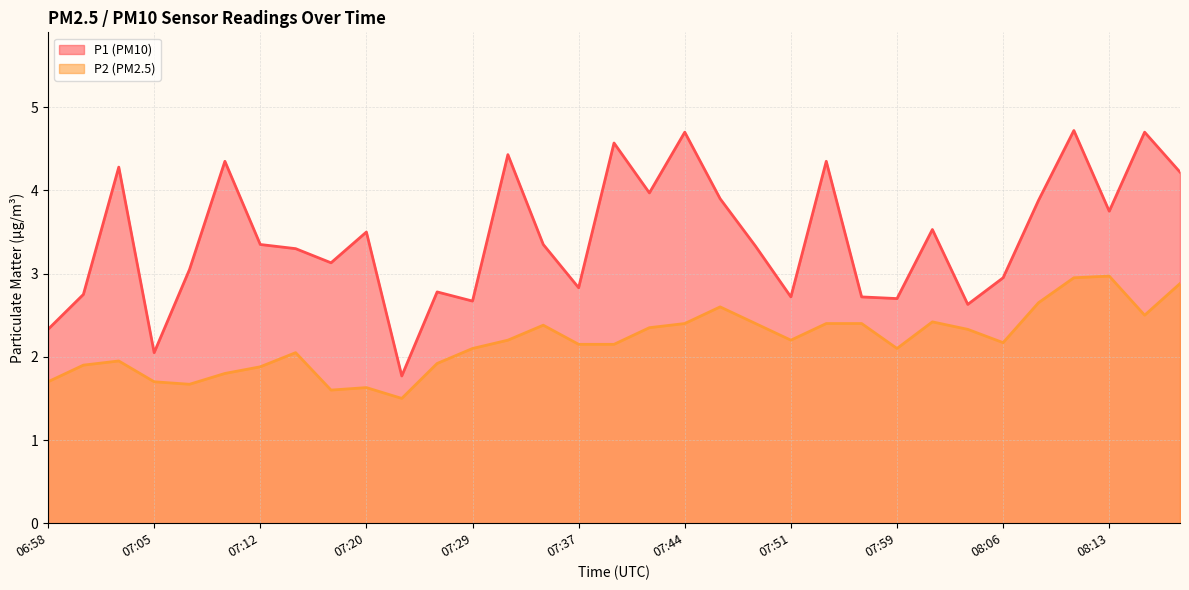

At 07:39, list the series in order from largest to smallest.

P1, P2